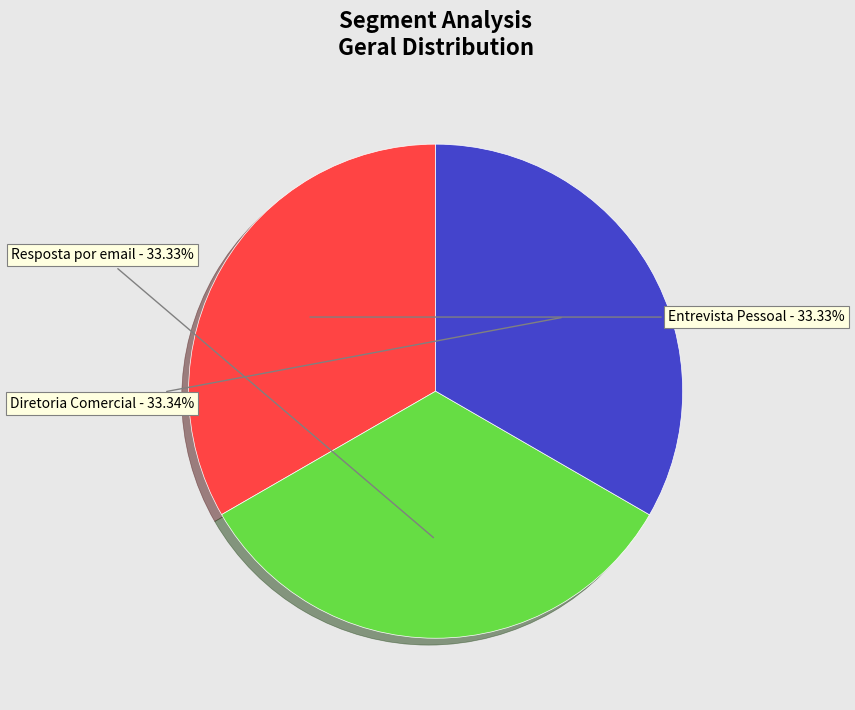

What is the total percentage of Entrevista Pessoal and Diretoria Comercial?

66.7%